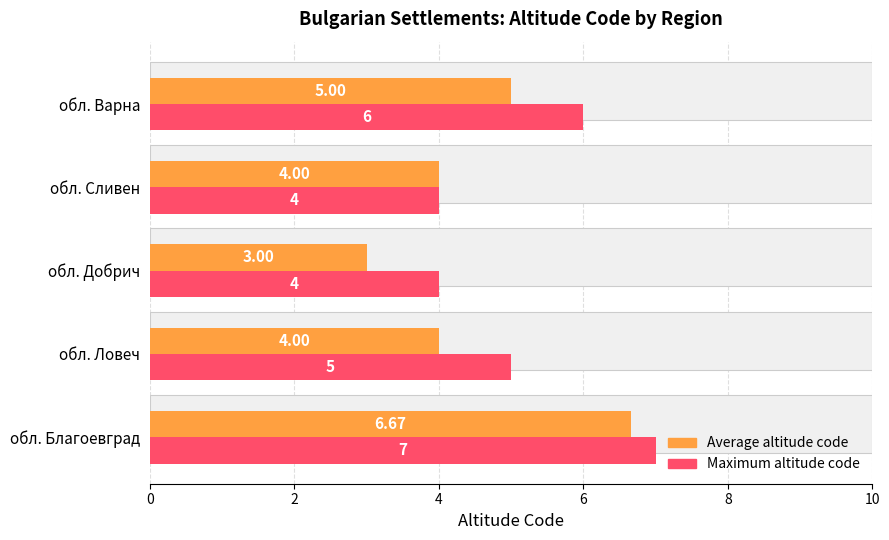

What is the difference between the Maximum altitude code values at обл. Ловеч and обл. Благоевград?

2.0